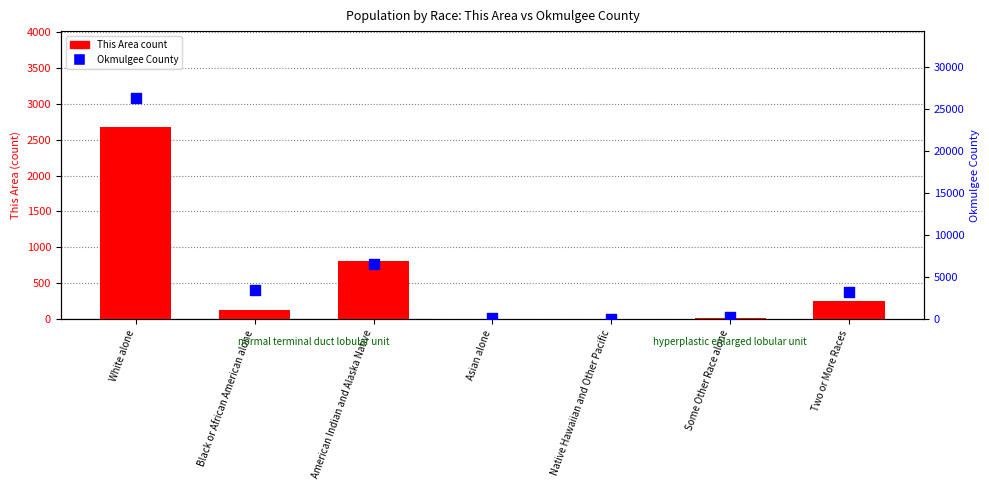

Which series reaches the minimum Y coordinate?

This Area